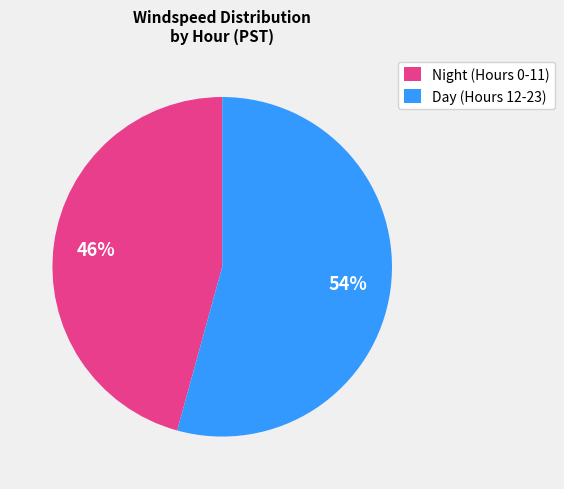

True or false: Day (Hours 12-23) accounts for 39% of the total.

False